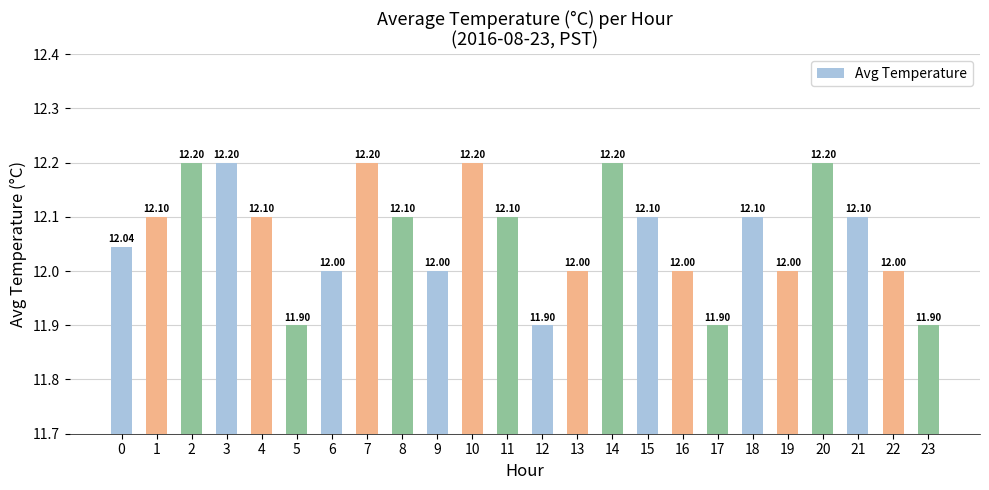

What is the change in value from 3 to 9?

-0.2